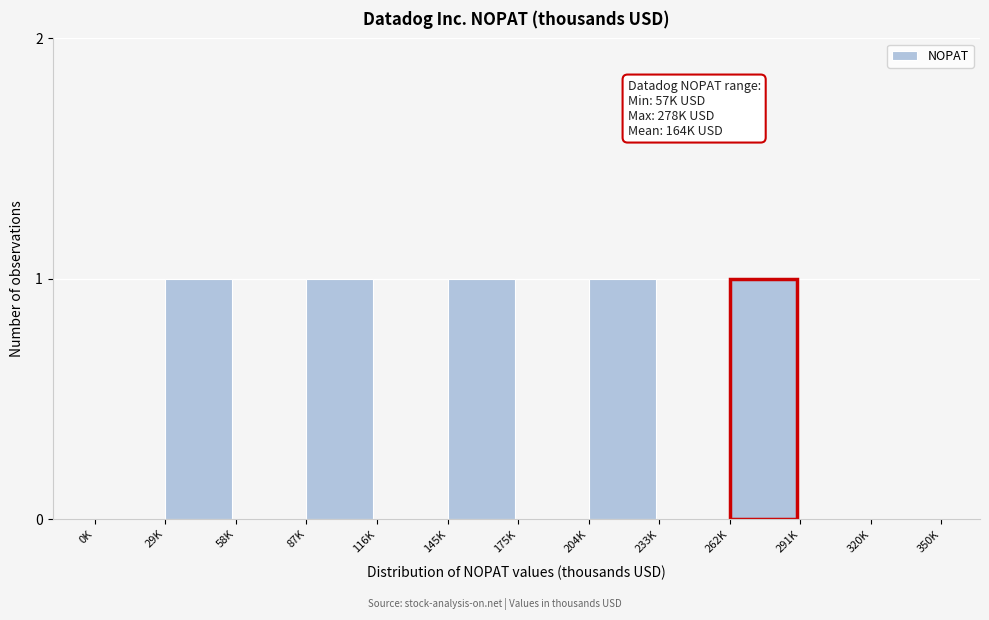

Reading left to right, list all the values displayed in this chart.

0K=0	29K=1	58K=0	87K=1	116K=0	145K=1	175K=0	204K=1	233K=0	262K=1	291K=0	320K=0